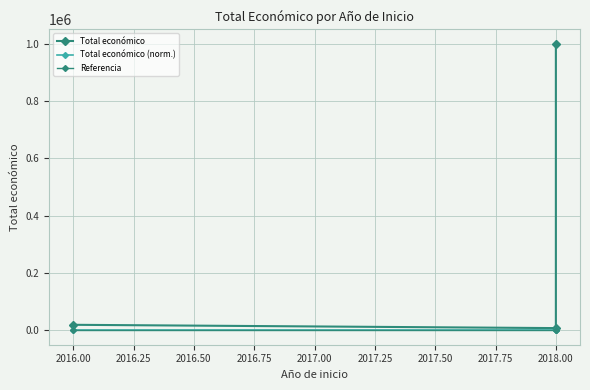

True or false: Referencia has a value of 1.6 at 2018.00.

False